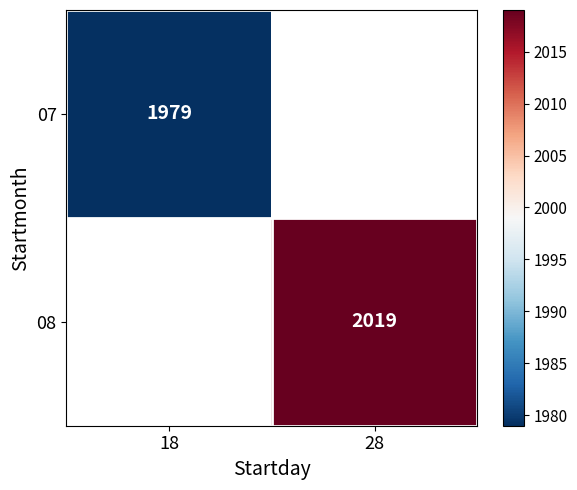

True or false: 08 has a value of 2019 at 28.

True